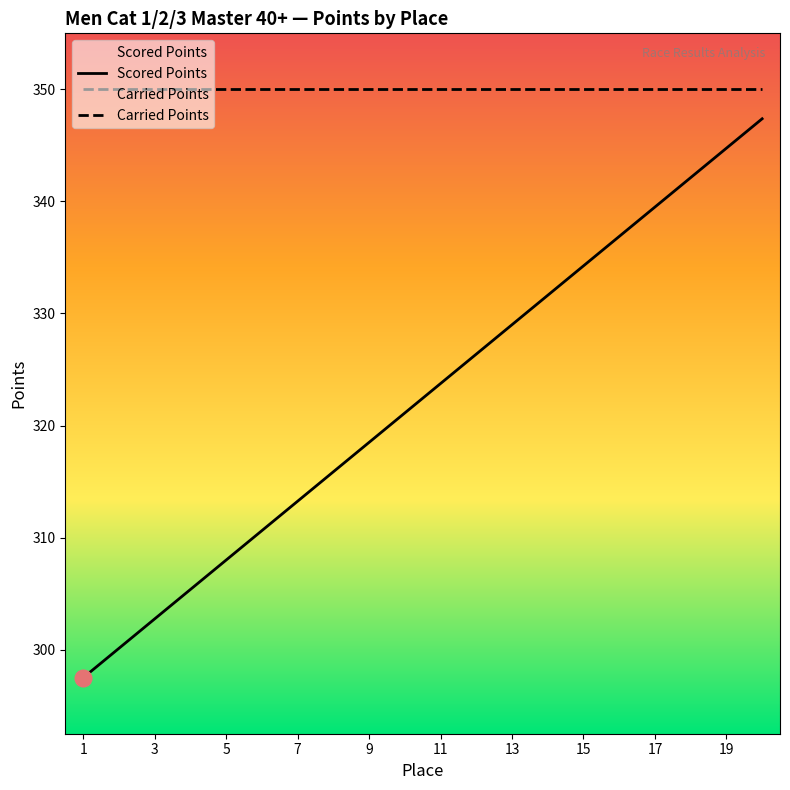

What is the sum of the Carried Points values at 13 and 7?

700.0